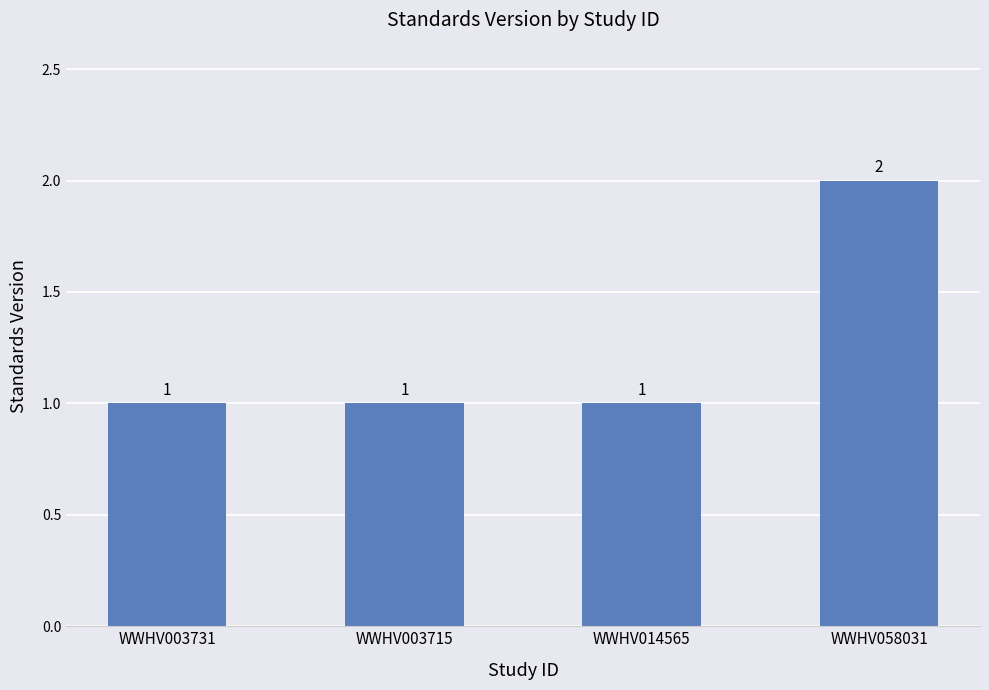

What is the change in value from WWHV014565 to WWHV058031?

+1